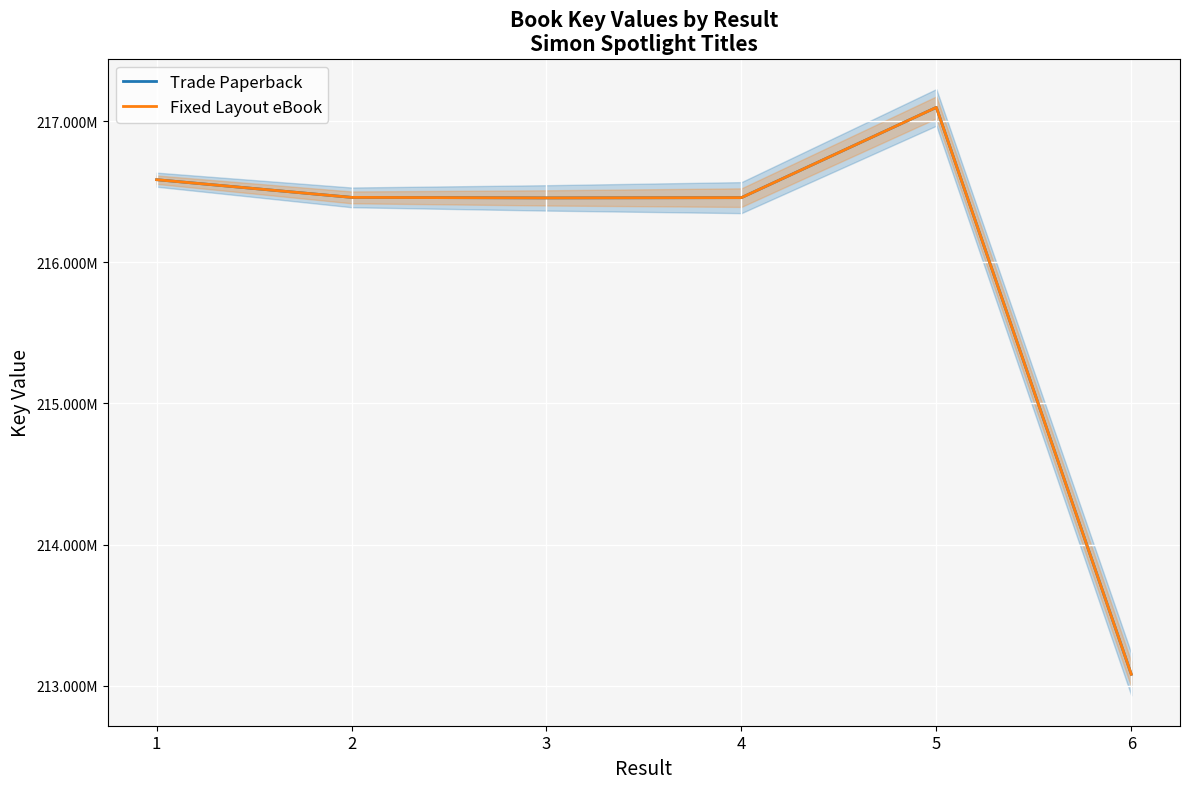

True or false: Fixed Layout eBook and Trade Paperback cross at least once.

False